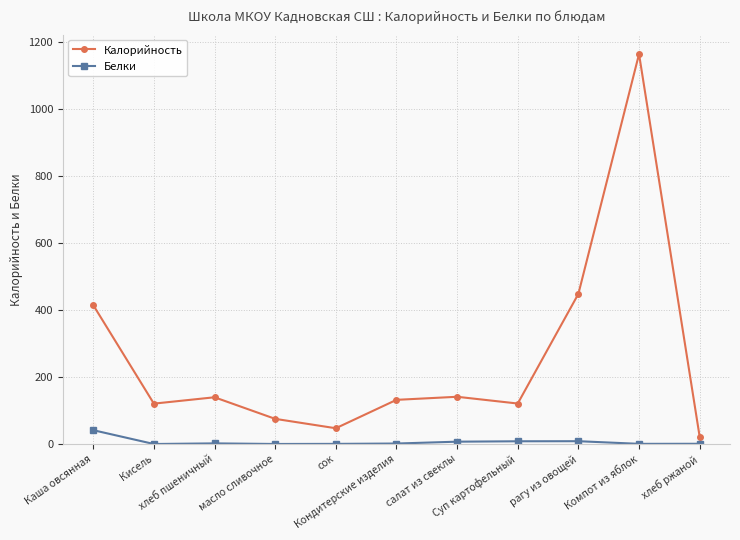

Rank the series by their average value, from highest to lowest.

Калорийность, Белки